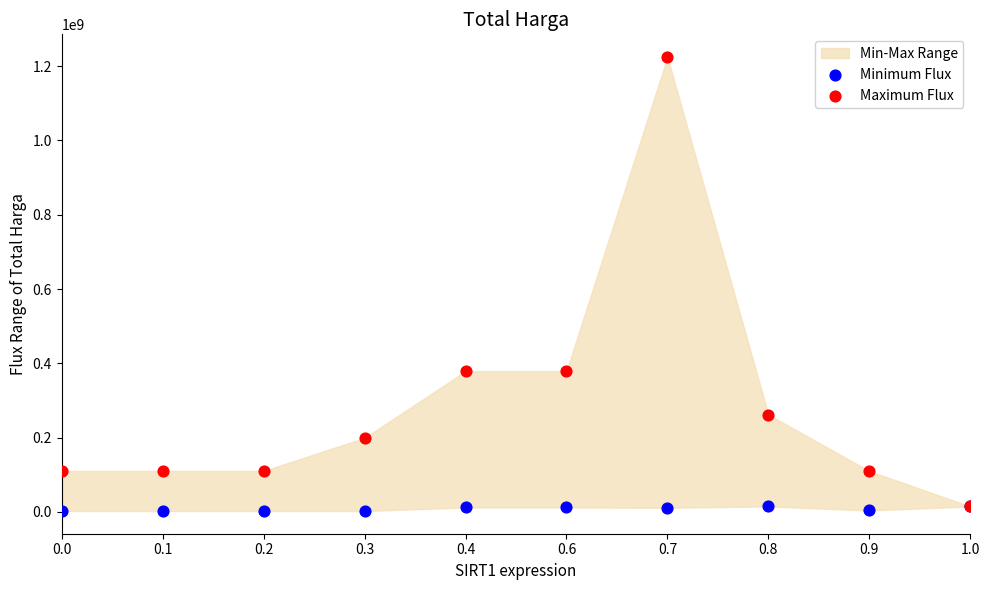

Which series contains the lowest Y value?

Minimum Flux